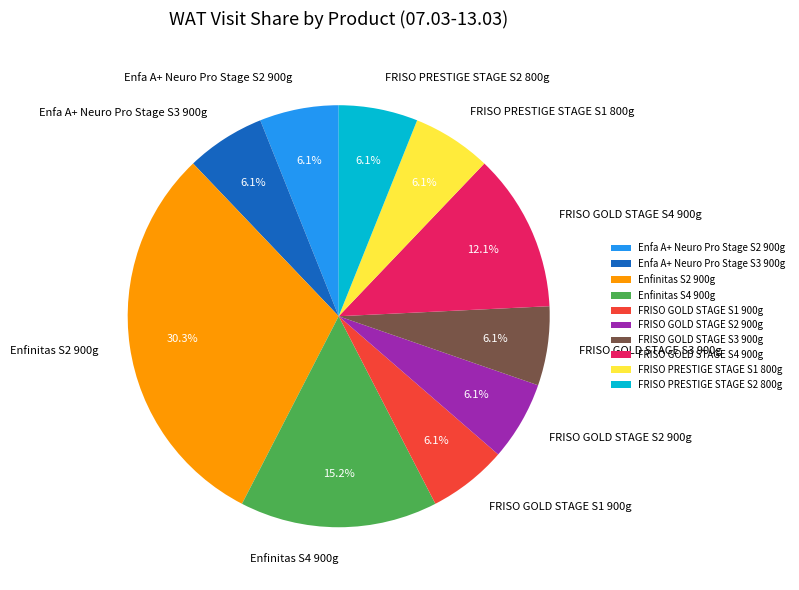

To the nearest percent, what is the difference between the largest and smallest slice percentages?

24%